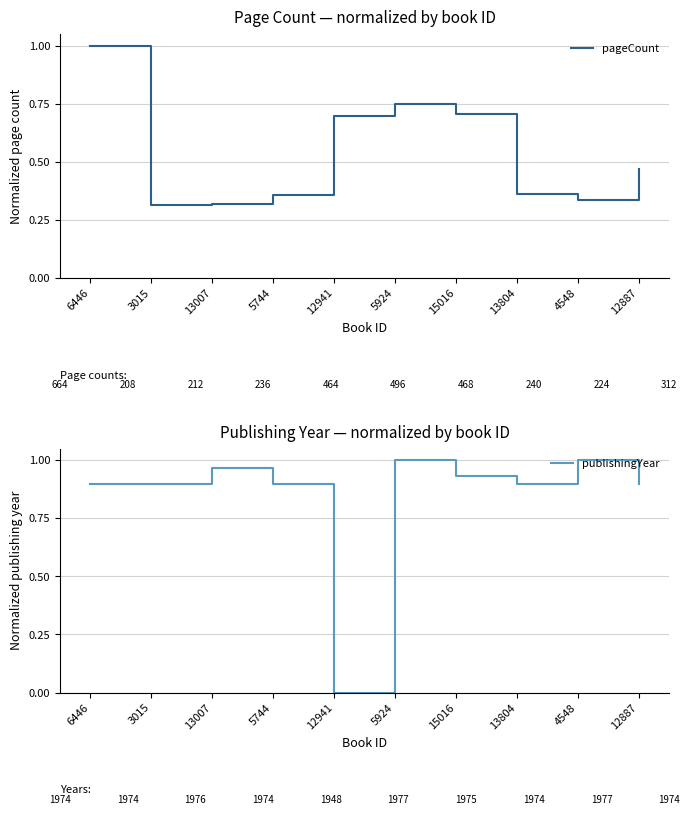

Which series has the largest range (max minus min)?

publishingYear